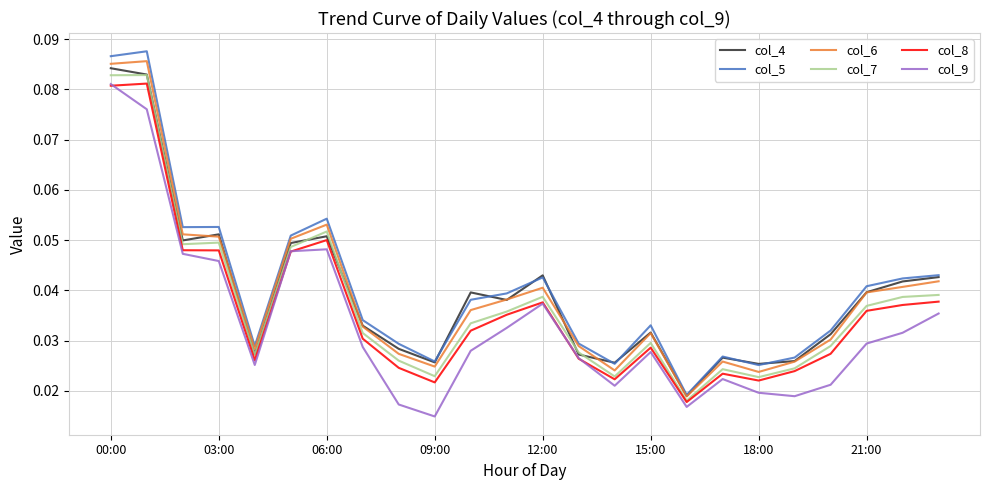

Does the chart have visible grid lines?

Yes